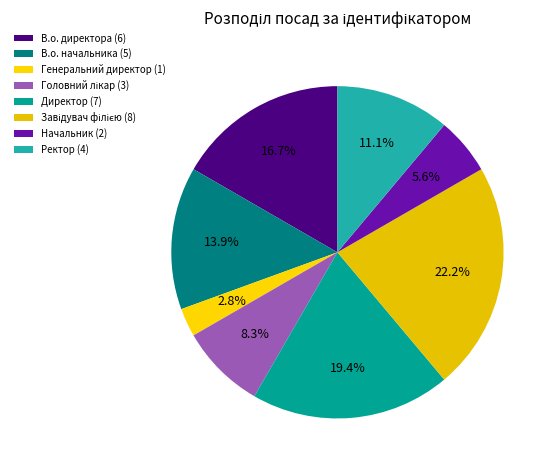

Approximately how many times larger is the value at Начальник compared to В.о. директора?

0.3